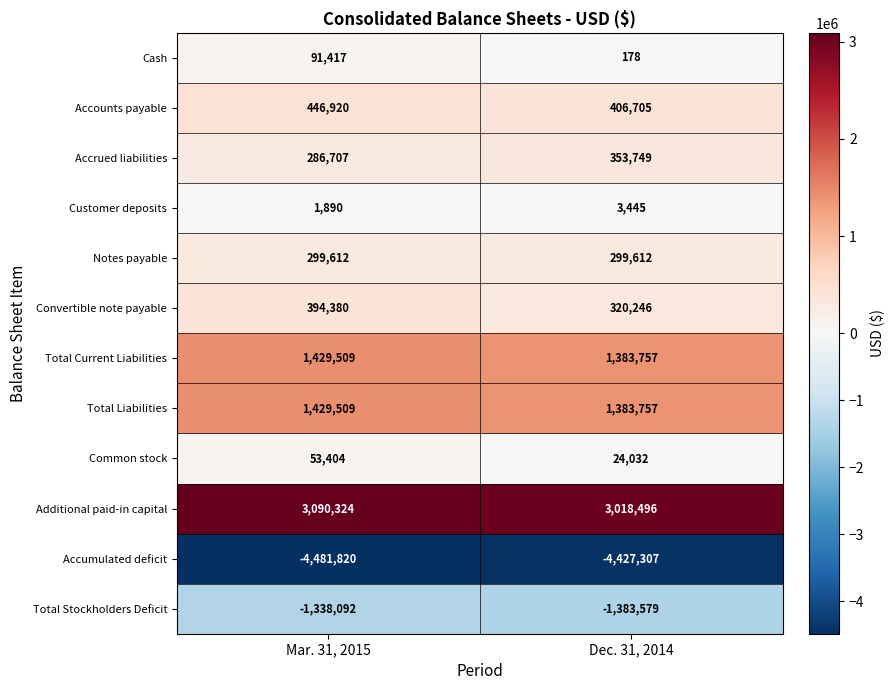

Which series has the largest total across all categories?

Additional paid-in capital